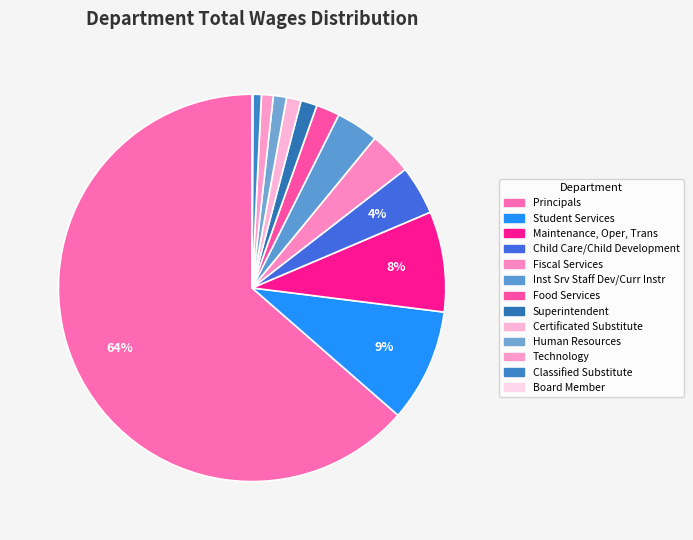

To the nearest percent, what portion does Human Resources represent?

1%